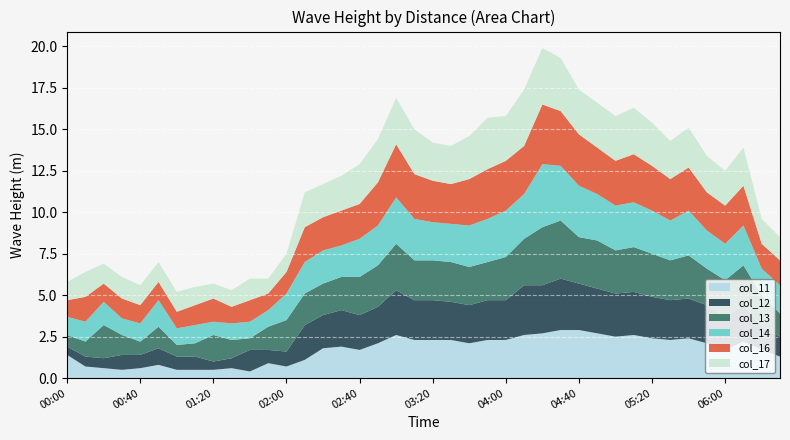

Reading left to right, what are all the values shown in this chart?

col_11: 1.4	0.7	0.6	0.5	0.6	0.8	0.5	0.5	0.5	0.6	0.4	0.9	0.7	1.1	1.8	1.9	1.7	2.1	2.6	2.3	2.3	2.3	2.1	2.3	2.3	2.6	2.7	2.9	2.9	2.7	2.5	2.6	2.4	2.3	2.4	2.1	1.7	2.2	1.7	1.3
col_12: 0.5	0.6	0.6	0.9	0.8	1.0	0.8	0.8	0.5	0.6	1.3	0.8	0.9	2.1	2.0	2.2	2.1	2.2	2.7	2.4	2.4	2.3	2.3	2.4	2.4	3.0	2.9	3.1	2.8	2.7	2.6	2.6	2.5	2.4	2.4	2.3	2.0	2.2	1.4	1.2
col_13: 0.7	0.9	2.0	1.2	0.8	1.3	0.7	0.8	1.6	1.1	0.7	1.4	1.9	1.9	1.9	2.0	2.3	2.5	2.8	2.4	2.4	2.4	2.3	2.3	2.6	2.8	3.5	3.5	2.8	2.9	2.6	2.7	2.6	2.4	2.6	2.2	2.2	2.4	1.9	1.4
col_14: 1.1	1.2	1.4	1.0	1.1	1.6	1.0	1.1	0.8	1.0	1.0	1.0	1.6	1.9	2.0	1.9	2.3	2.4	2.8	2.5	2.3	2.3	2.5	2.6	2.8	2.7	3.8	3.3	3.1	2.8	2.7	2.7	2.6	2.4	2.7	2.3	2.2	2.4	1.6	1.7
col_16: 1.0	1.5	1.1	1.2	1.1	1.1	1.0	1.2	1.4	1.0	1.3	1.0	1.3	2.1	2.0	2.1	2.1	2.6	3.2	2.7	2.5	2.4	2.8	3.0	3.0	2.9	3.6	3.3	3.1	2.8	2.7	2.9	2.7	2.5	2.6	2.3	2.3	2.4	1.5	1.5
col_17: 1.1	1.5	1.2	1.3	1.2	1.2	1.2	1.1	0.9	1.0	1.3	0.9	1.1	2.1	2.0	2.1	2.4	2.6	2.8	2.7	2.3	2.3	2.6	3.1	2.7	3.4	3.4	3.2	2.7	2.7	2.7	2.8	2.6	2.3	2.4	2.2	2.1	2.3	1.5	1.4